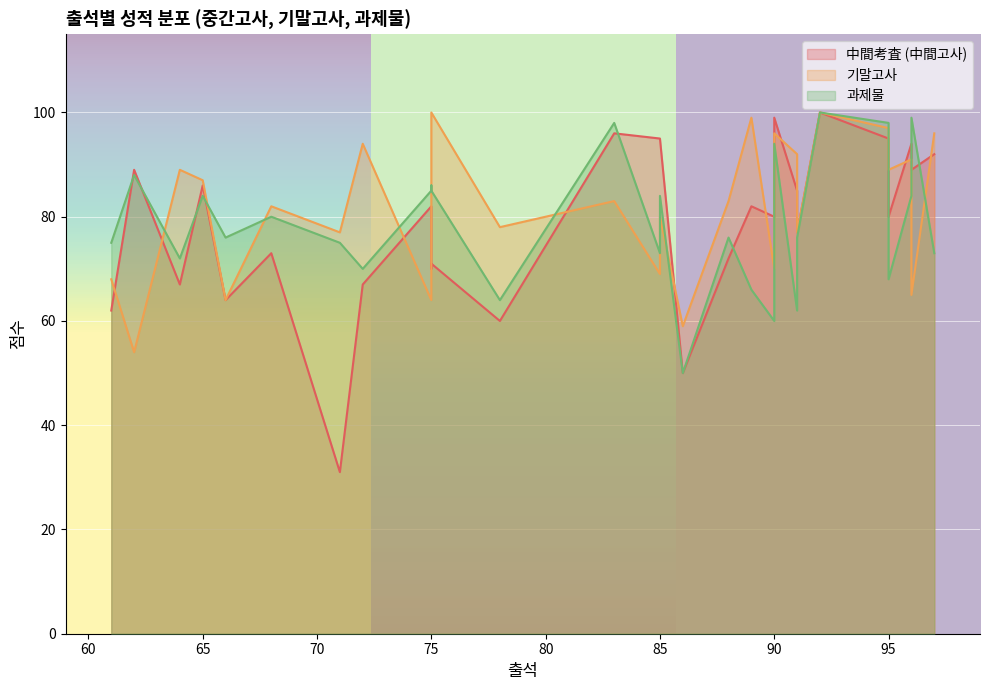

The value of 기말고사 at 91 is 92. True or false?

True